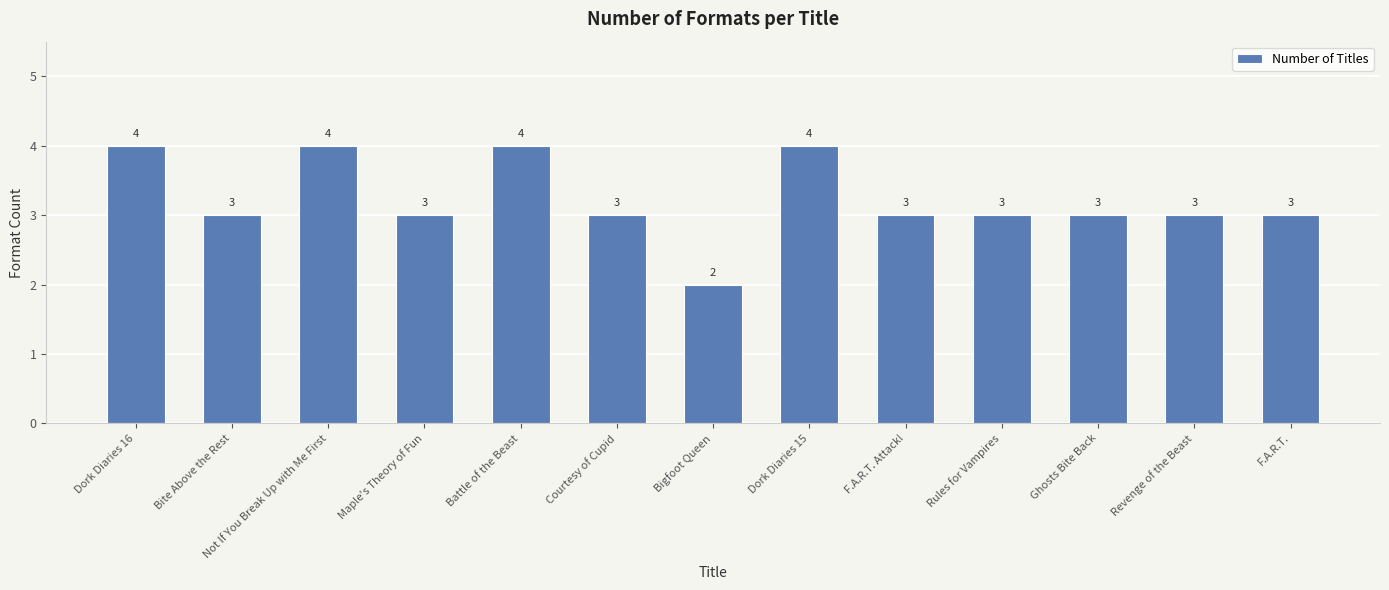

The value at Bigfoot Queen is 1. True or false?

False